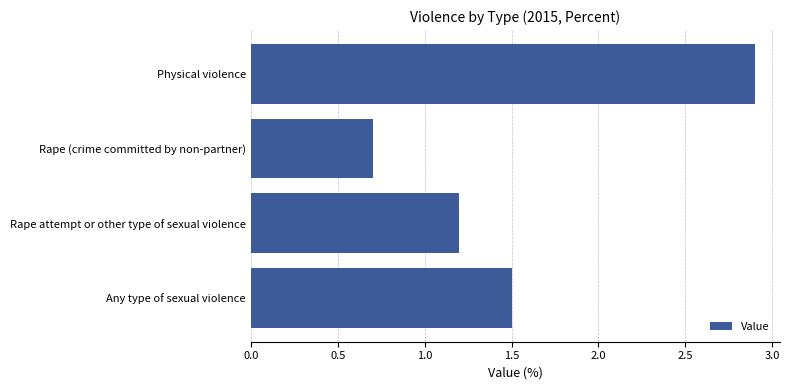

How many data points does each series have?

4